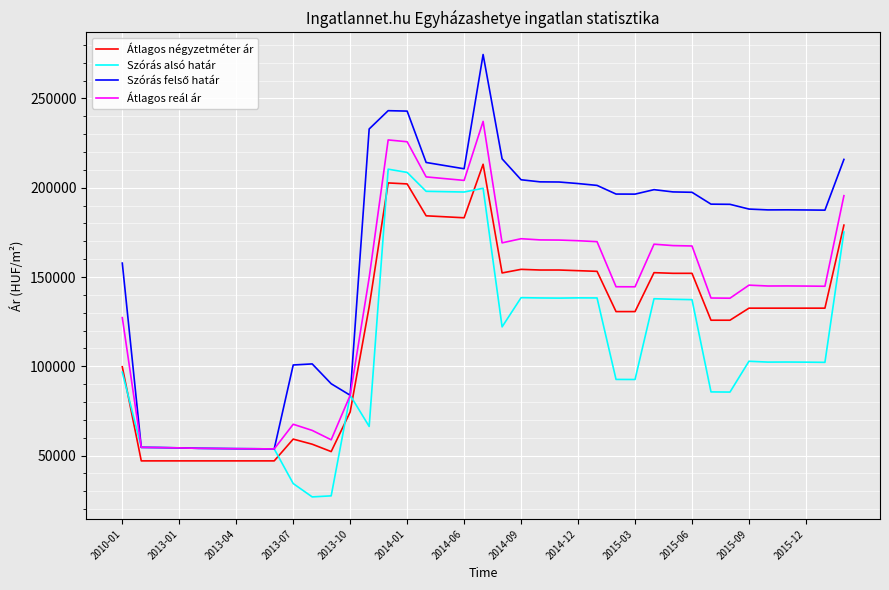

How many lines are shown in the chart?

4